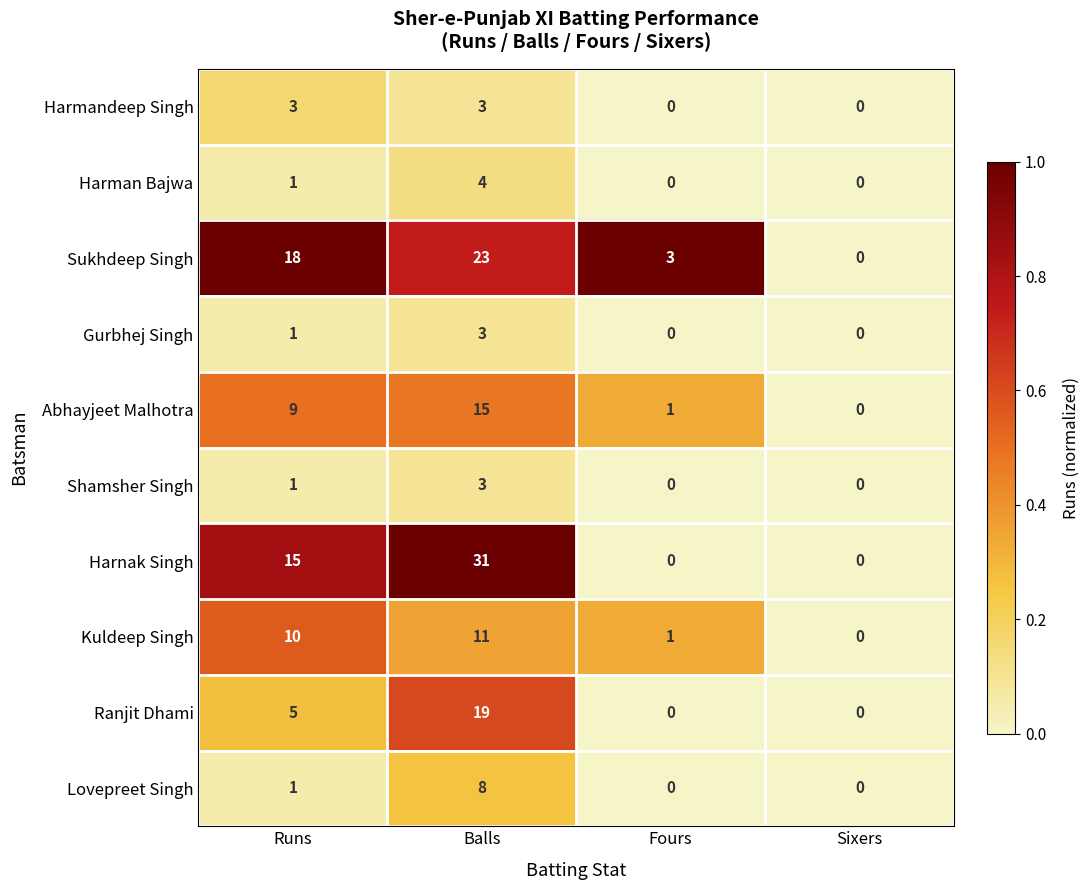

What is the maximum value shown in the chart?

31